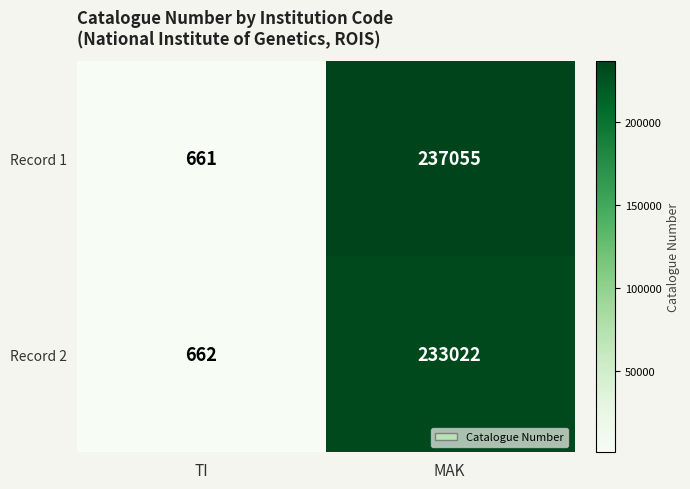

Reading left to right, list all the values displayed in this chart.

Record 1: 661	237055
Record 2: 662	233022